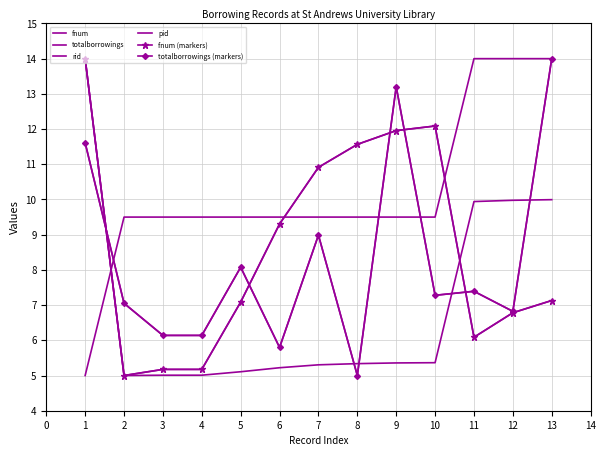

At 12, list the series in order from smallest to largest.

fnum, fnum (markers), totalborrowings, totalborrowings (markers), pid, rid